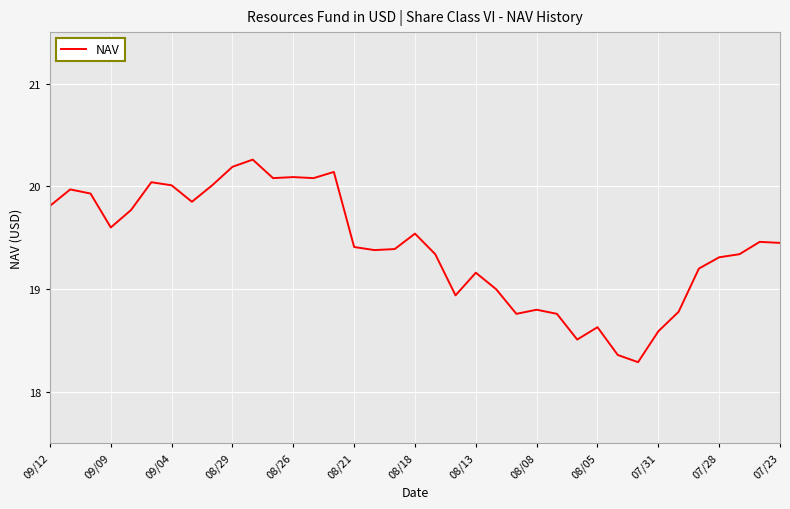

What is the maximum value shown in the chart?

20.3